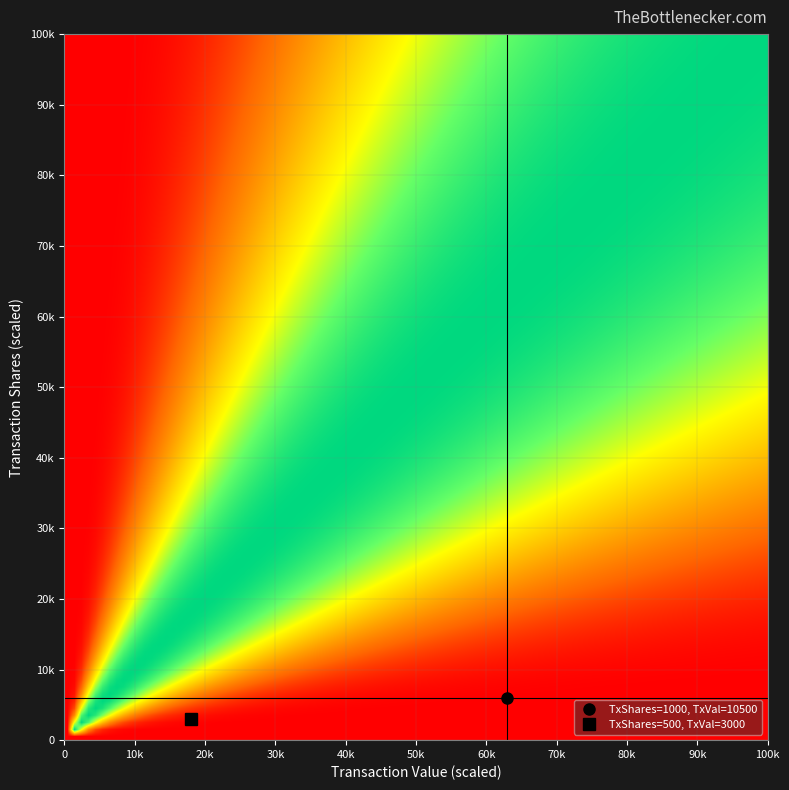

How many categories are shown in the chart?

2